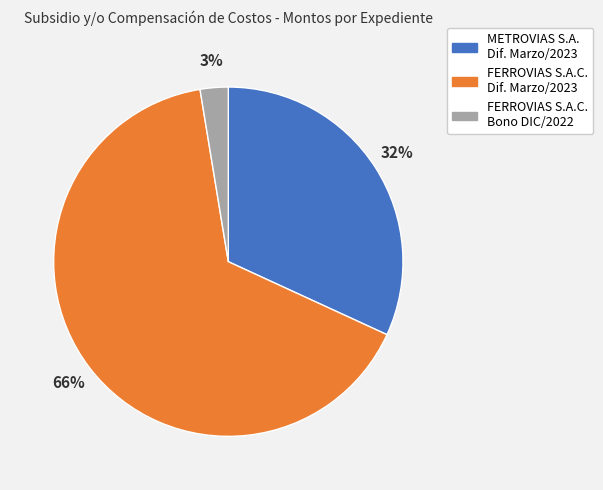

Is there a majority slice in this chart?

Yes